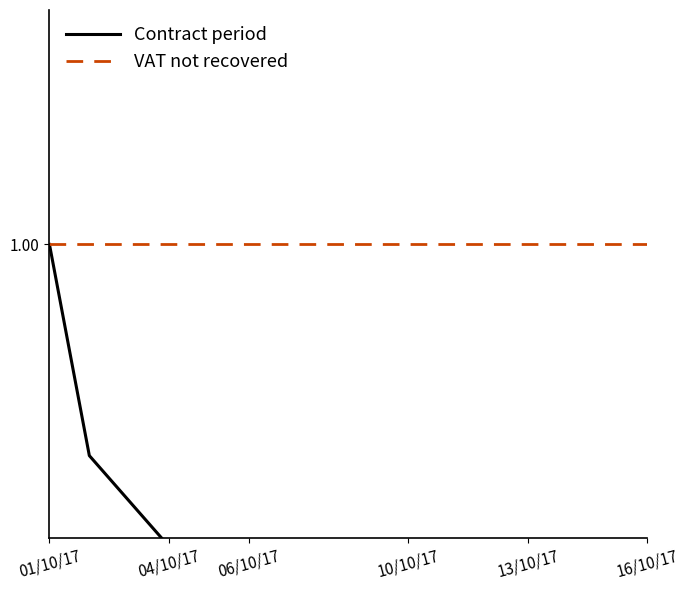

What is the sum of all Contract period values?

8.5